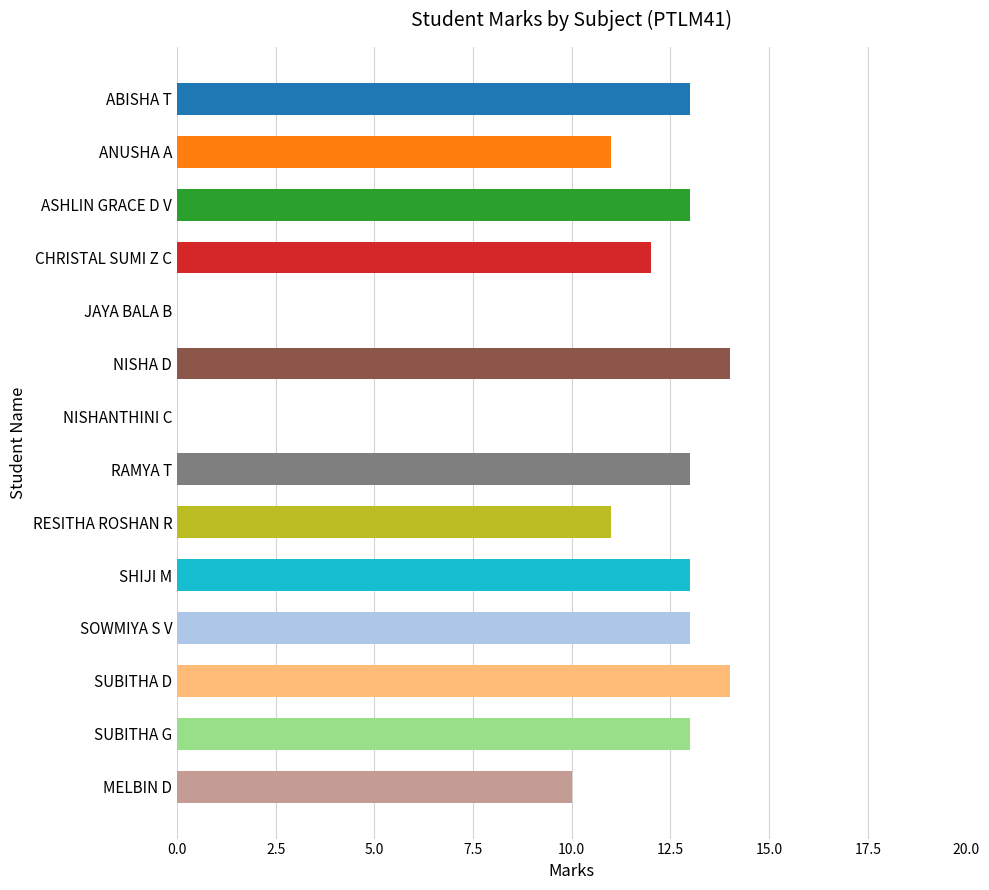

Approximately how many times larger is the value at SUBITHA D compared to SHIJI M?

1.1